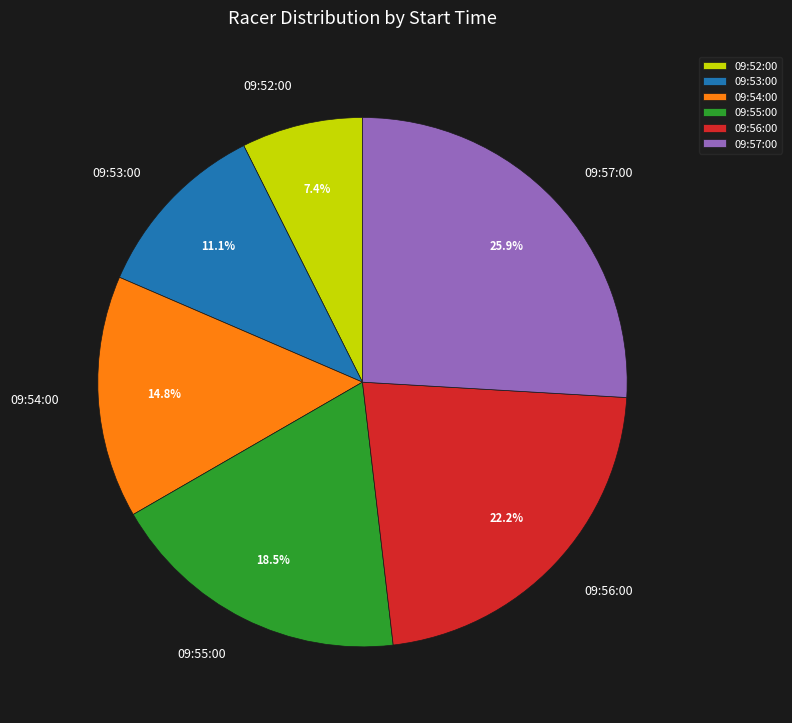

To the nearest percent, what is the combined percentage of 09:57:00 and 09:55:00?

44%